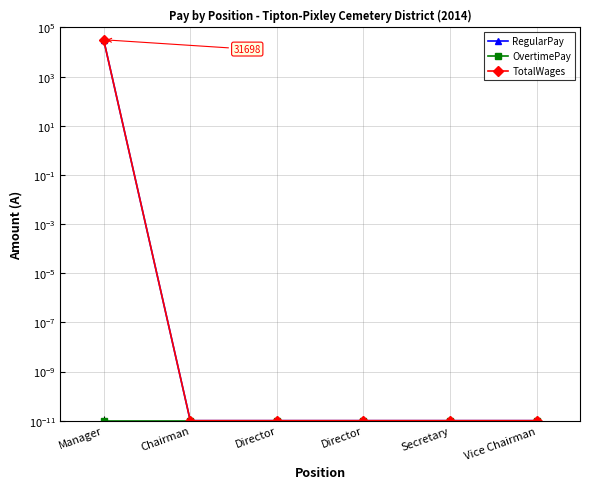

The value of OvertimePay at Manager is 0.0. True or false?

False